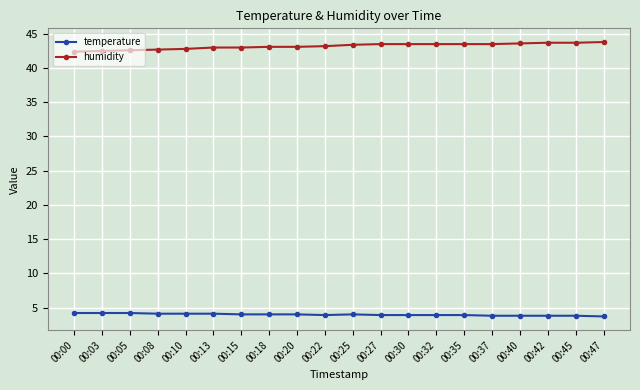

True or false: humidity and temperature cross at least once.

False